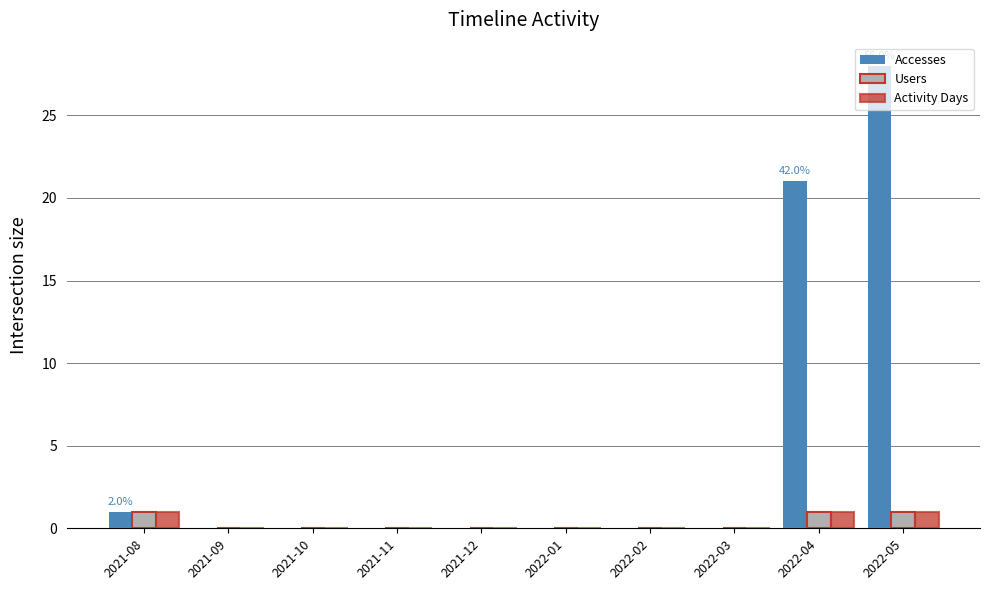

What is the sum of the Accesses values at 2021-12 and 2021-08?

1